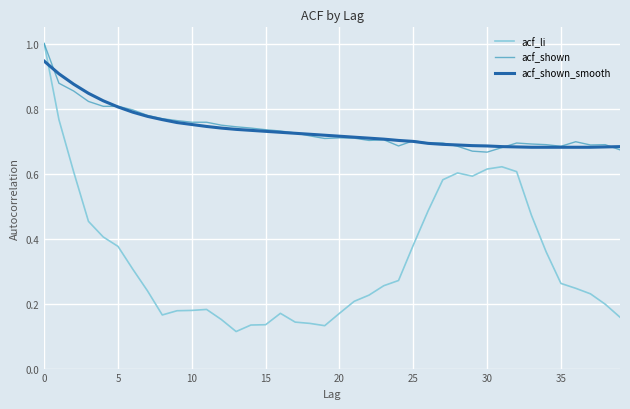

Which series has the largest range (max minus min)?

acf_li